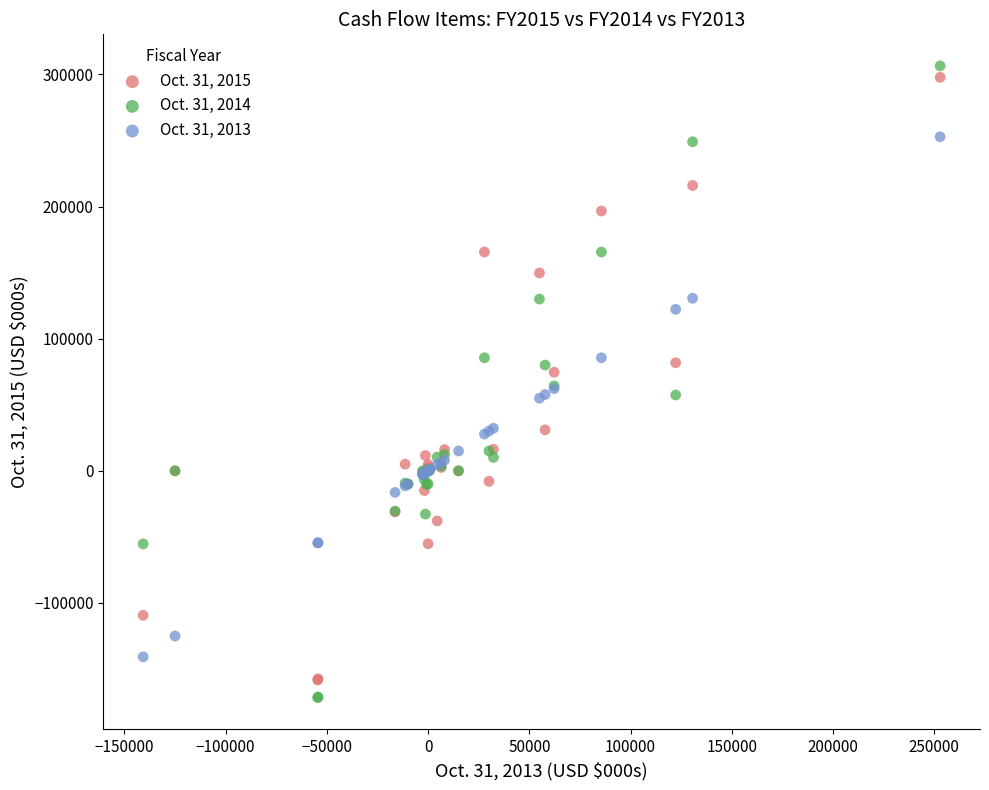

Which series has the widest spread of Y values?

Oct. 31, 2014